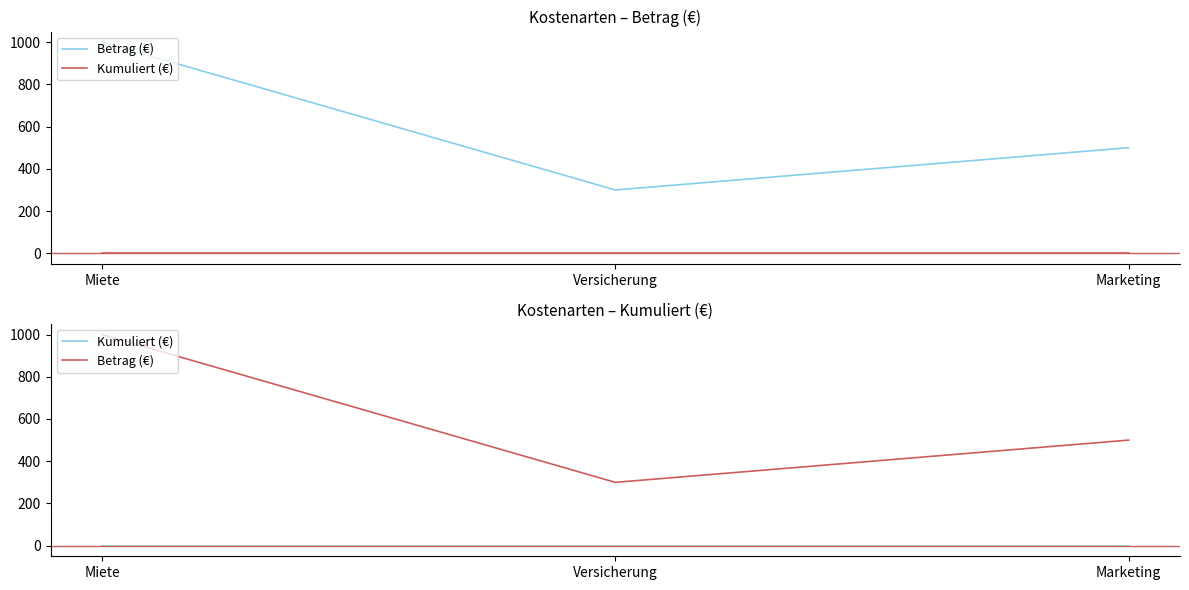

What is the average value of the Betrag (€) series?

600